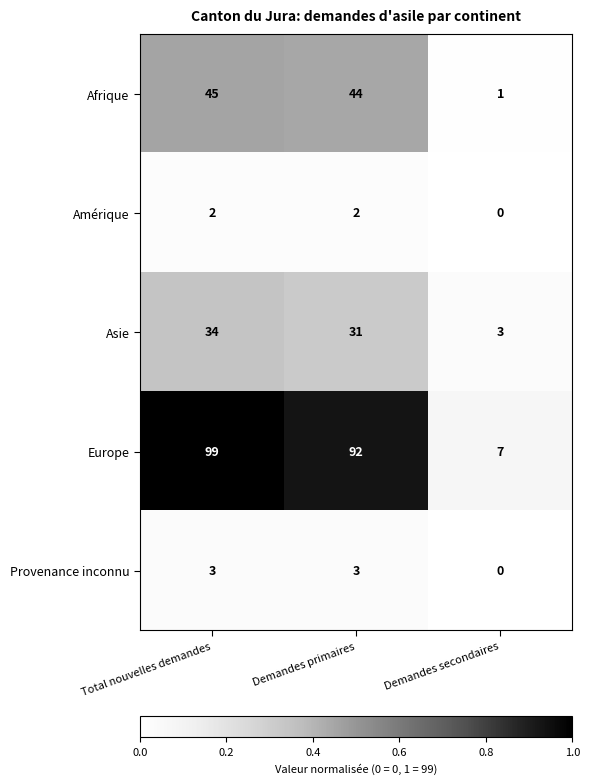

List the series in order of their peak value, highest first.

Europe, Afrique, Asie, Provenance inconnu, Amérique